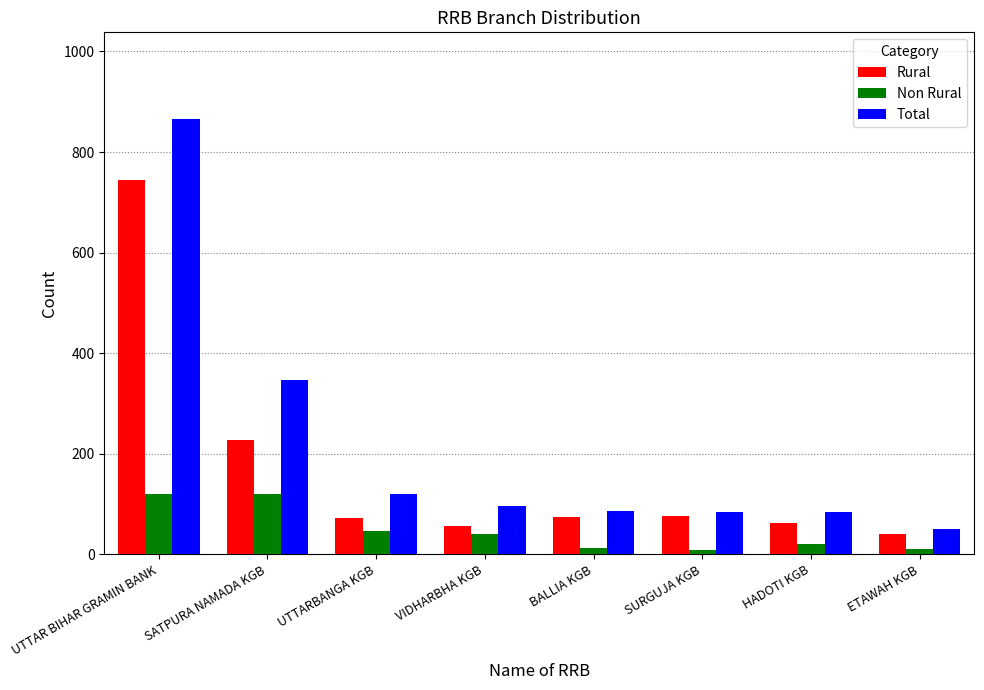

What is the minimum value for Non Rural?

8